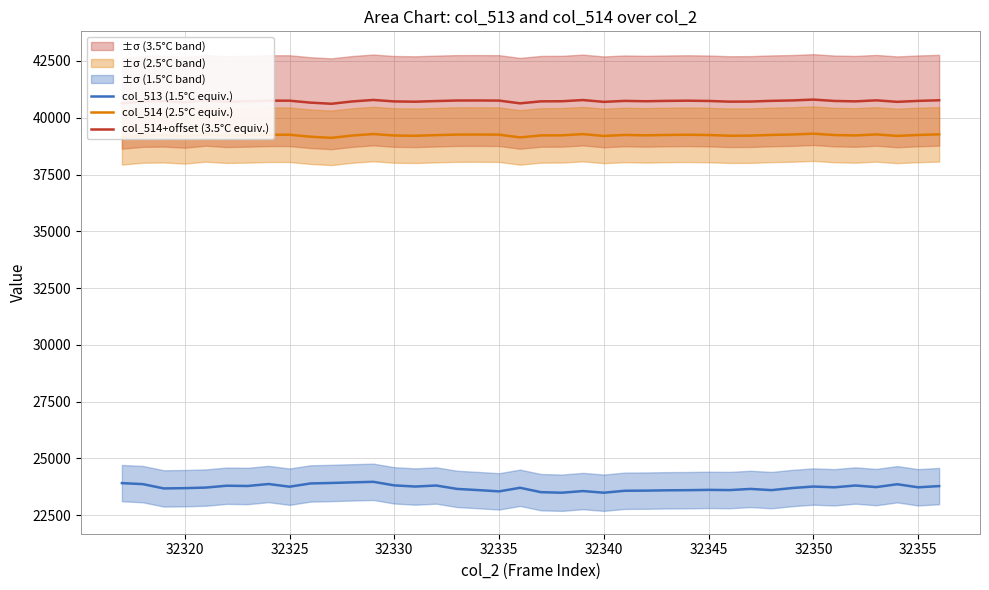

True or false: col_514 (2.5°C equiv.) and col_513 (1.5°C equiv.) intersect in this chart.

False